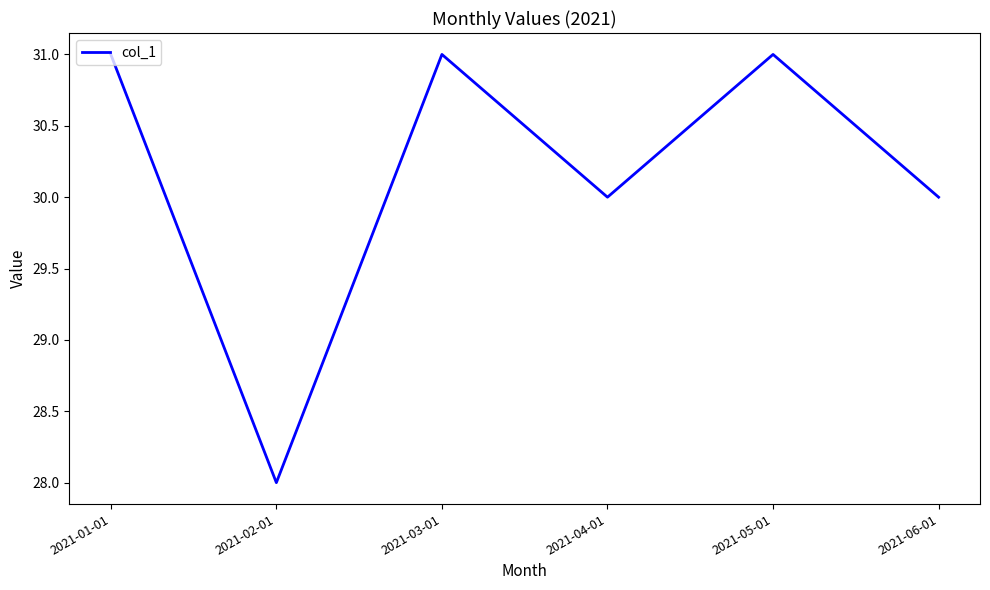

What position from the left is 2021-02-01?

2